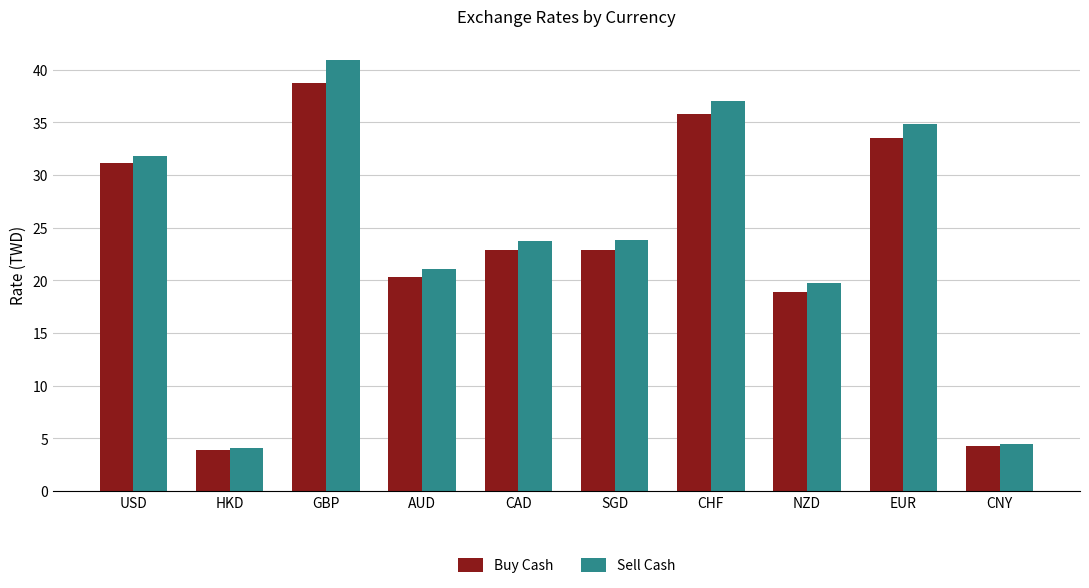

How many groups of bars are there?

10